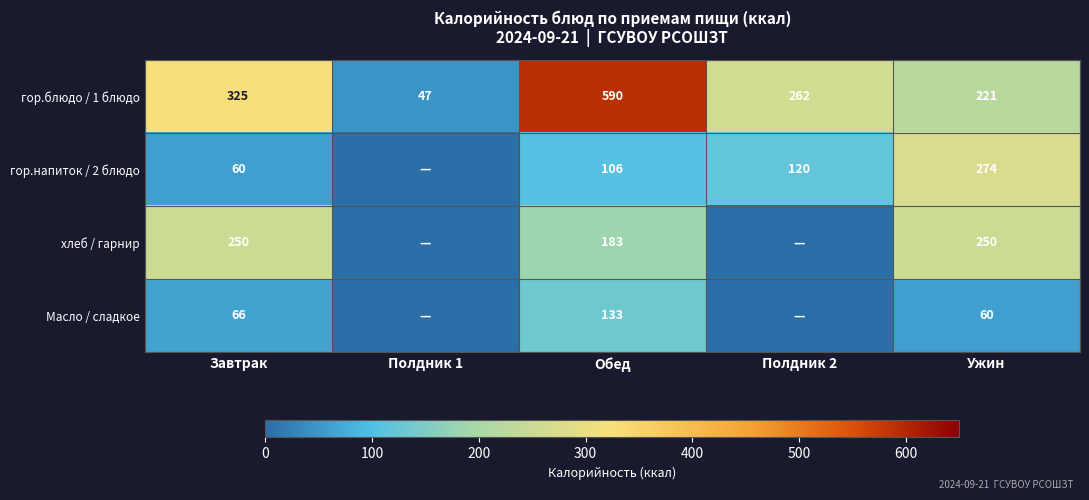

Rank the series at Ужин from lowest to highest value.

Масло / сладкое, гор.блюдо / 1 блюдо, хлеб / гарнир, гор.напиток / 2 блюдо